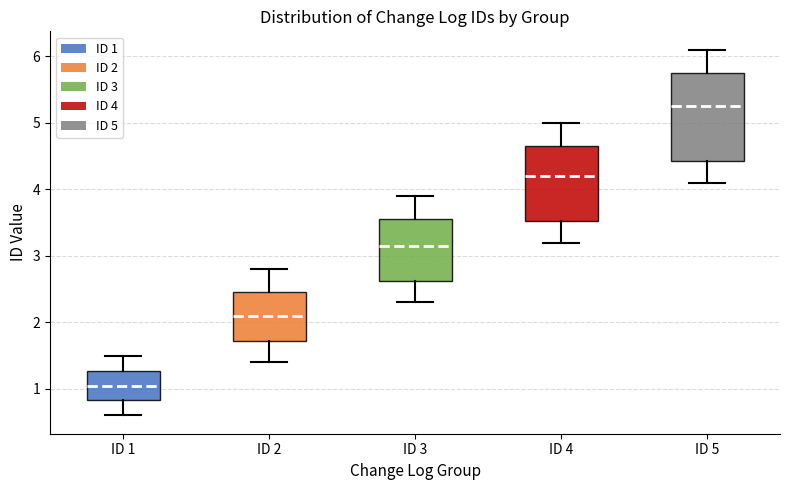

Where does the median line of the box for ID 2 sit on the y-axis? The values are not printed on the chart, so give them approximately, as read against the axis.

2.1